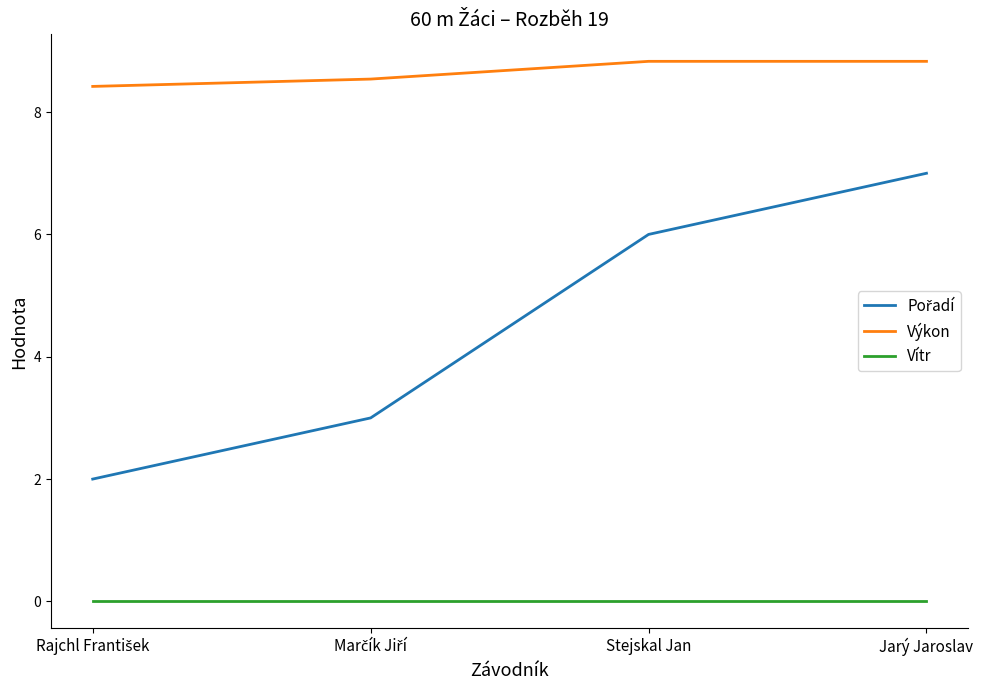

What is the minimum value for Výkon?

8.4